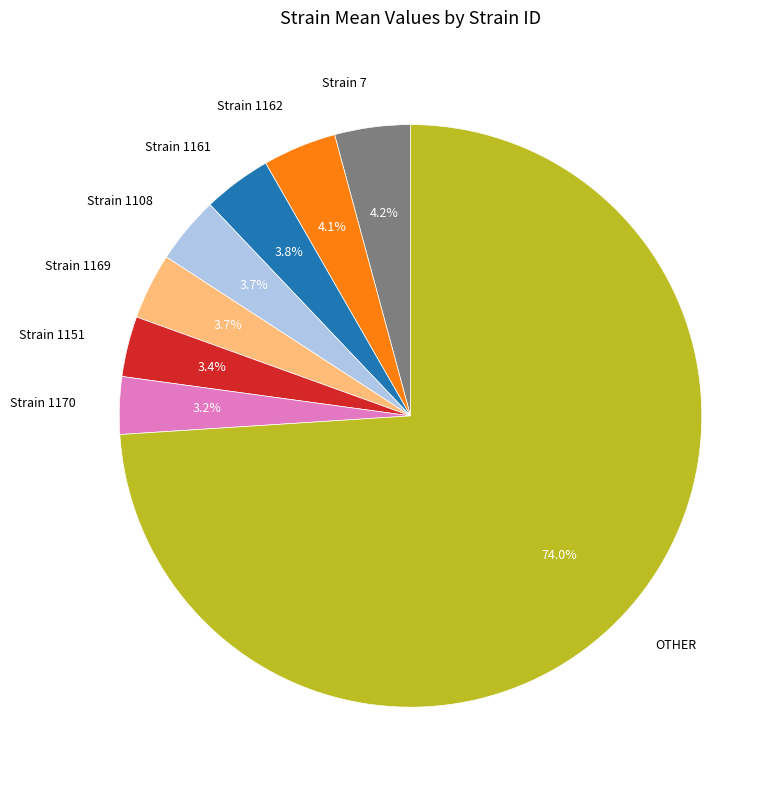

What is the largest slice in the pie chart?

OTHER